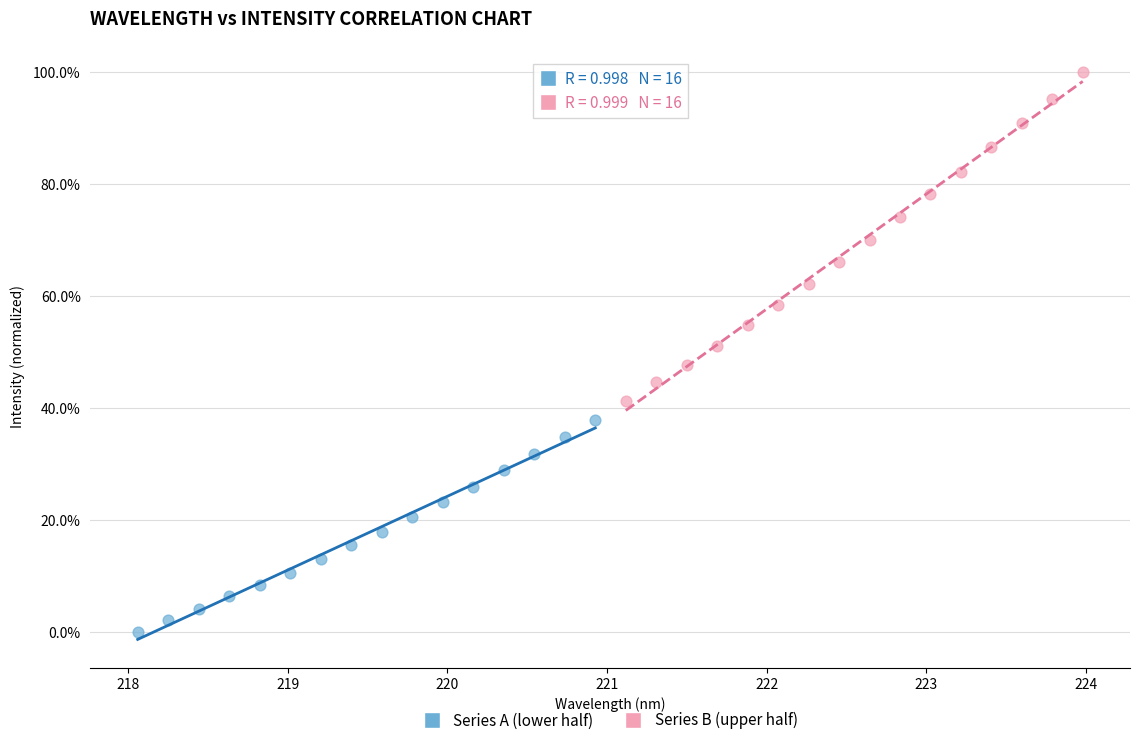

Which series reaches the minimum Y coordinate?

Series A (lower half)